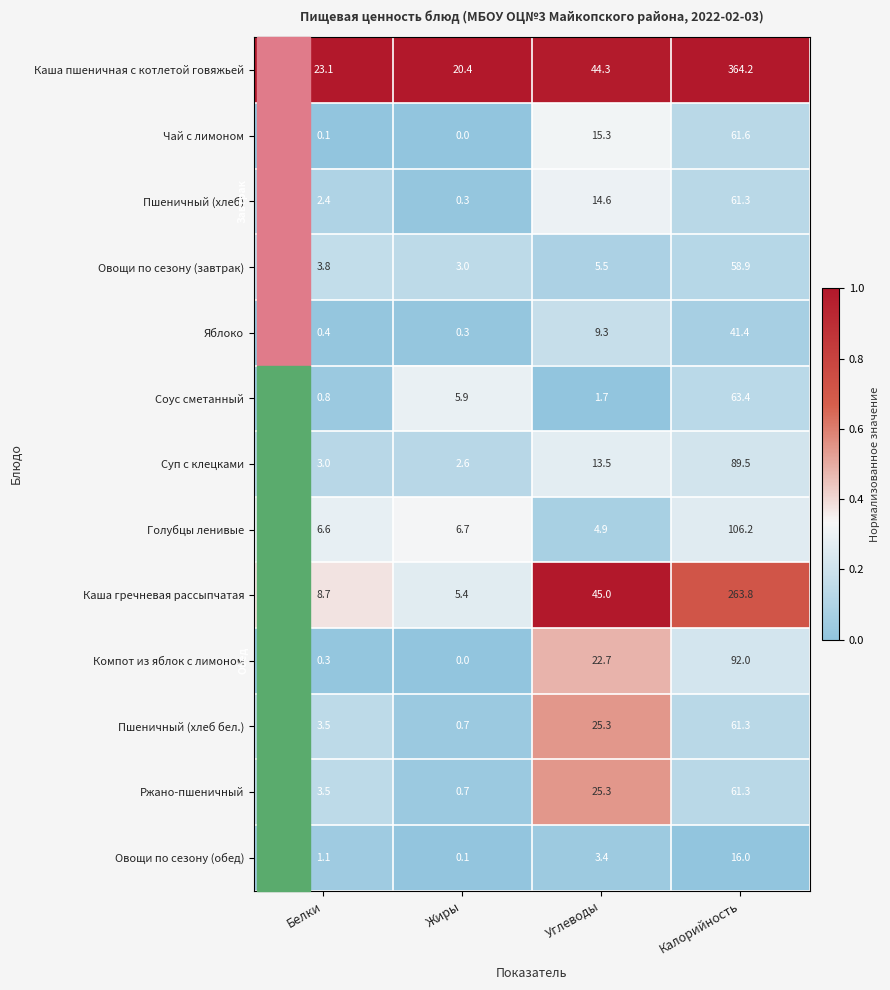

What is the sum of all Компот из яблок с лимоном values?

115.0